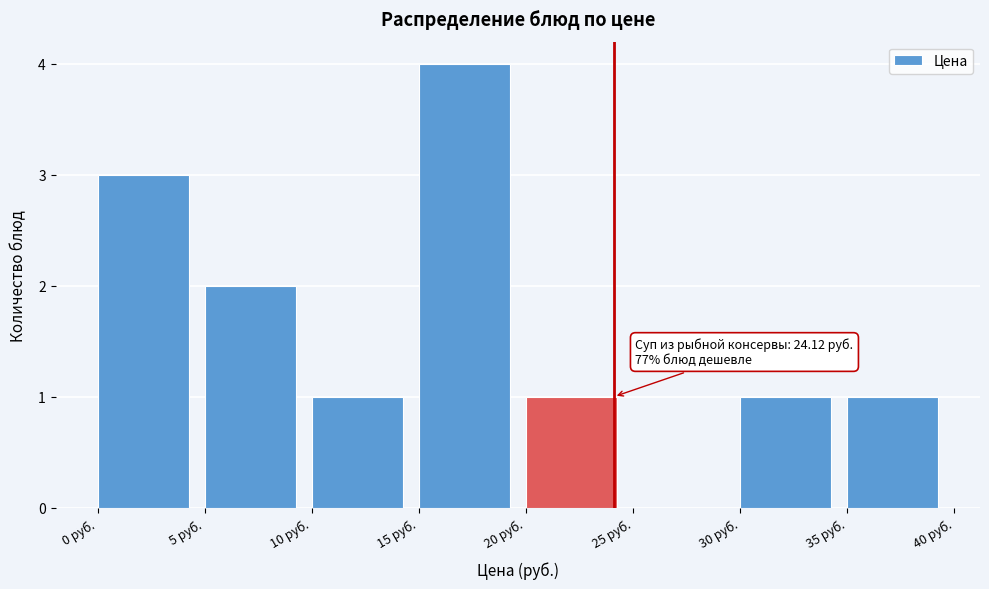

Which range on the x-axis has the tallest bar?

15 to 20